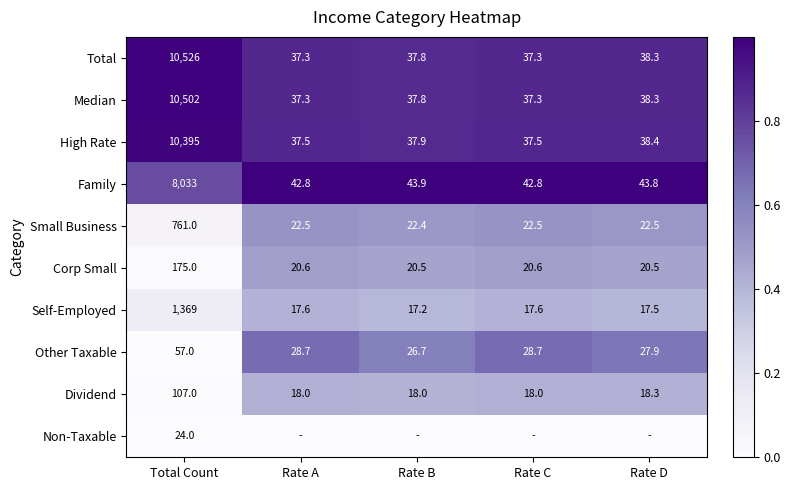

What is the approximate value of Small Business at Rate B?

22.4